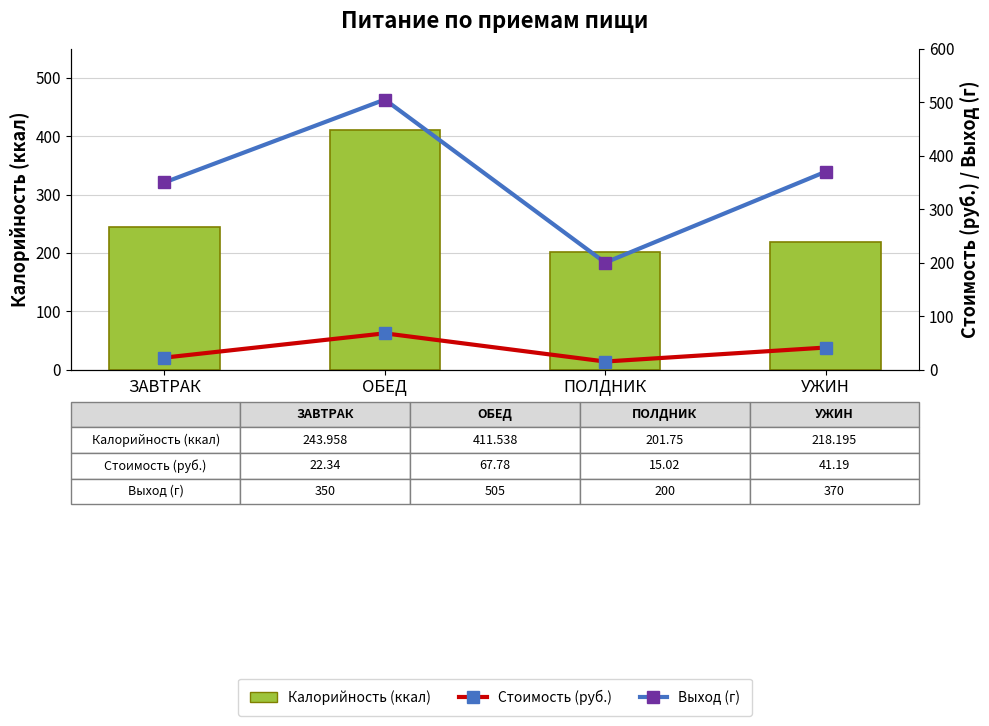

What is the total value across all series at ПОЛДНИК?

416.8